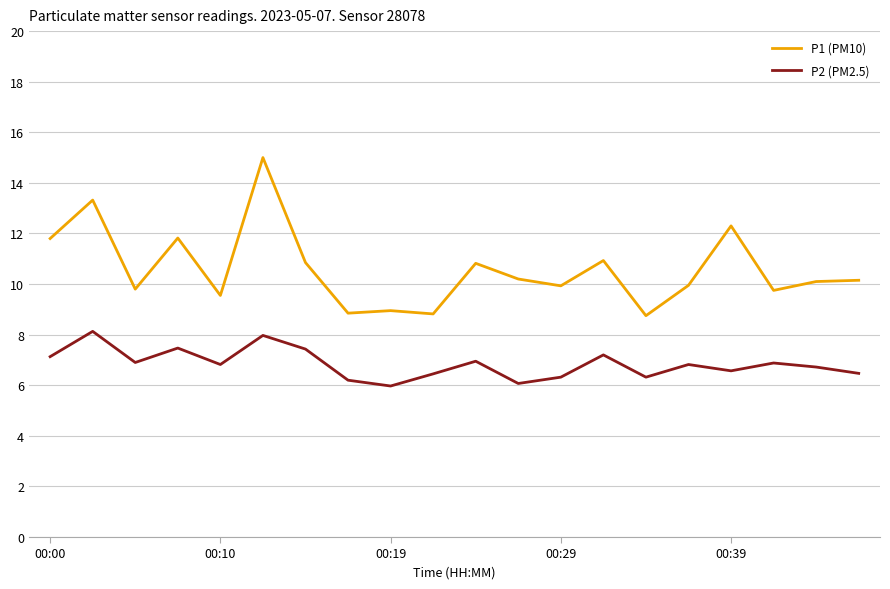

Rank the series by their maximum value, from lowest to highest.

P2 (PM2.5), P1 (PM10)